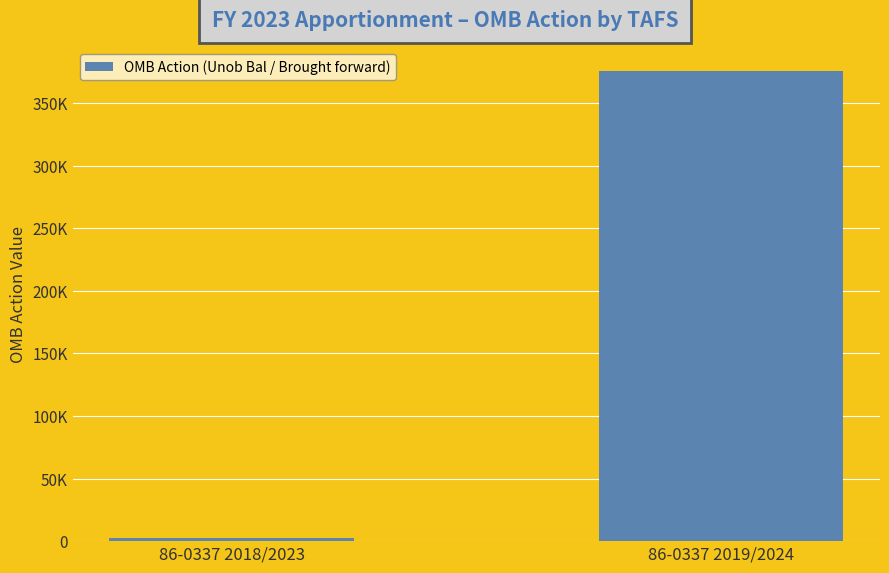

Does the chart contain any negative values?

No